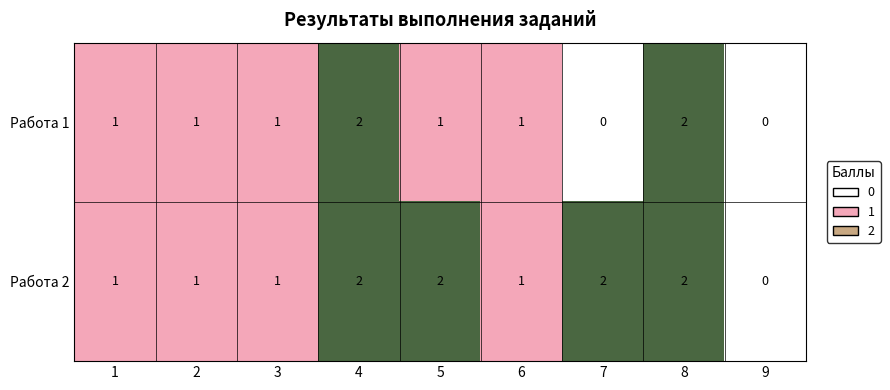

True or false: Работа 2 has a value of 2 at 8.

True